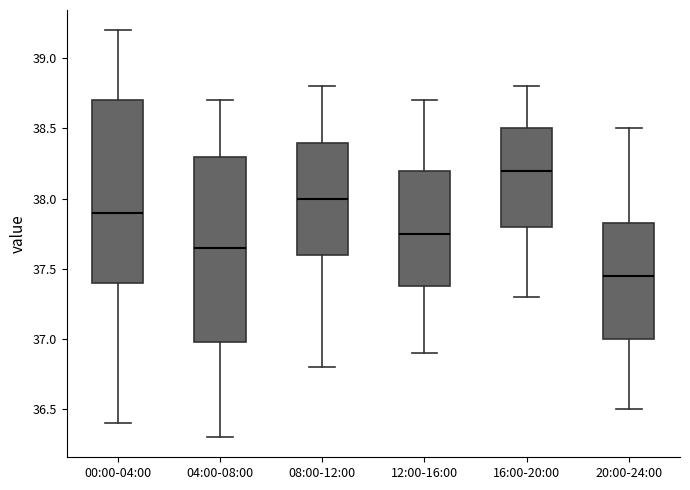

Reading left to right, read every box against the y-axis: the position of its median line, the range the box covers, and the ends of its whiskers. The values are not printed on the chart, so give them approximately, as read against the axis.

00:00-04:00: median 37.90, box 37.40 to 38.70, whiskers 36.40 to 39.20
04:00-08:00: median 37.65, box 37.00 to 38.30, whiskers 36.30 to 38.70
08:00-12:00: median 38.00, box 37.60 to 38.40, whiskers 36.80 to 38.80
12:00-16:00: median 37.75, box 37.40 to 38.20, whiskers 36.90 to 38.70
16:00-20:00: median 38.20, box 37.80 to 38.50, whiskers 37.30 to 38.80
20:00-24:00: median 37.45, box 37.00 to 37.85, whiskers 36.50 to 38.50